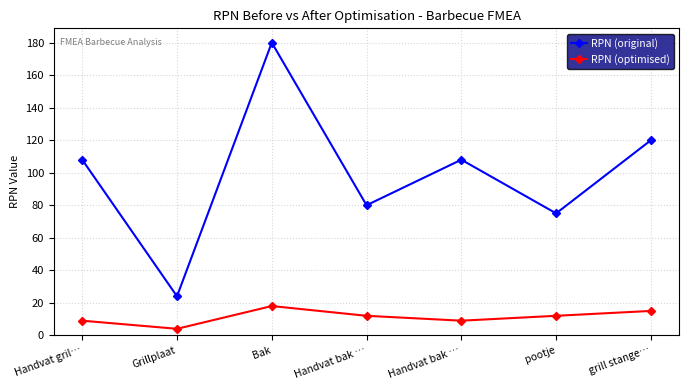

What are all the series names shown in the legend?

RPN (original), RPN (optimised)